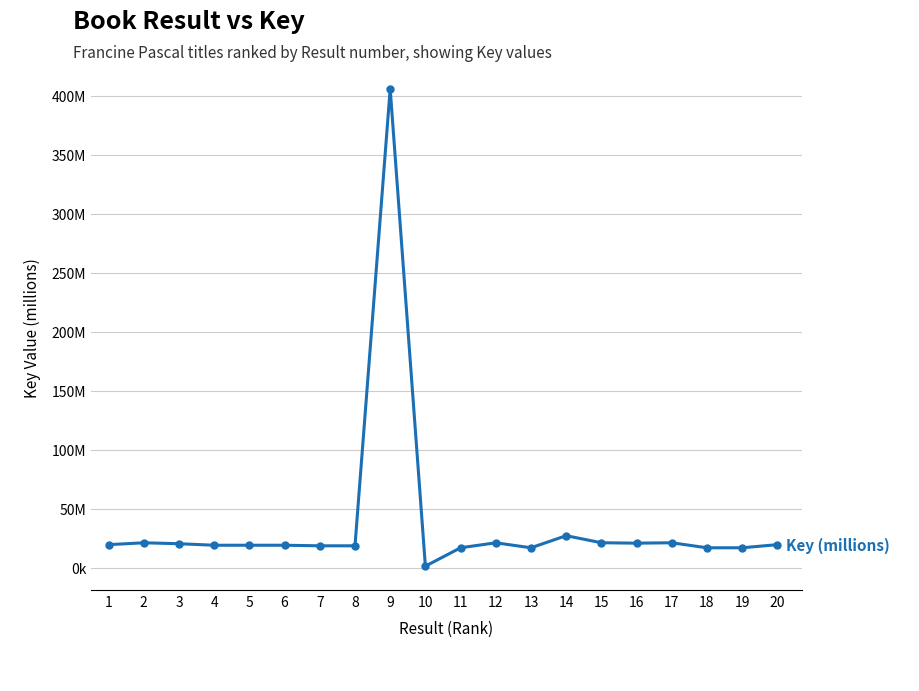

Does the chart have visible grid lines?

Yes